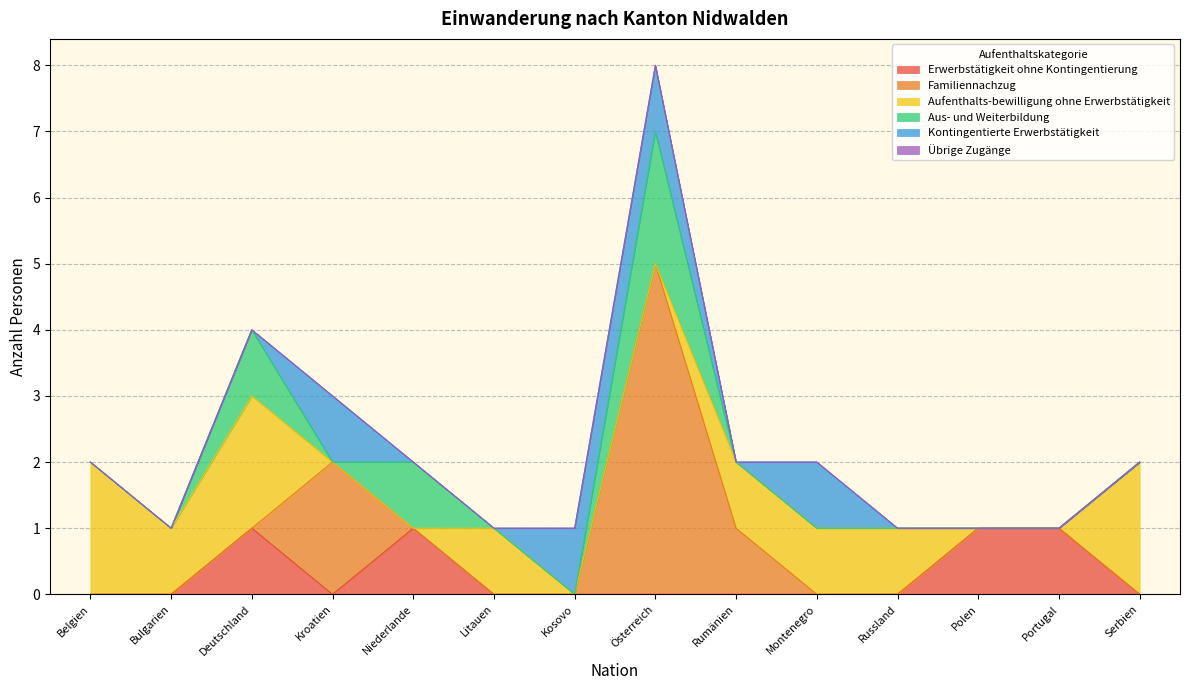

Count the number of categories in the chart.

14